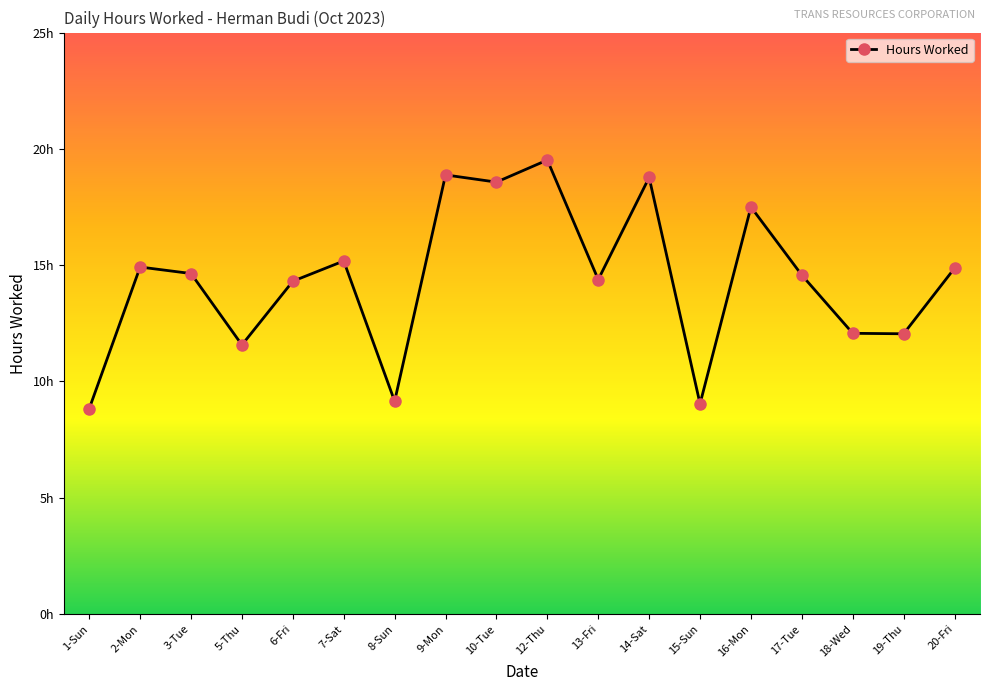

Reading right to left, list all the values displayed in this chart.

14.9	12.1	12.1	14.6	17.5	9.0	18.8	14.4	19.5	18.6	18.9	9.2	15.2	14.3	11.6	14.6	14.9	8.8